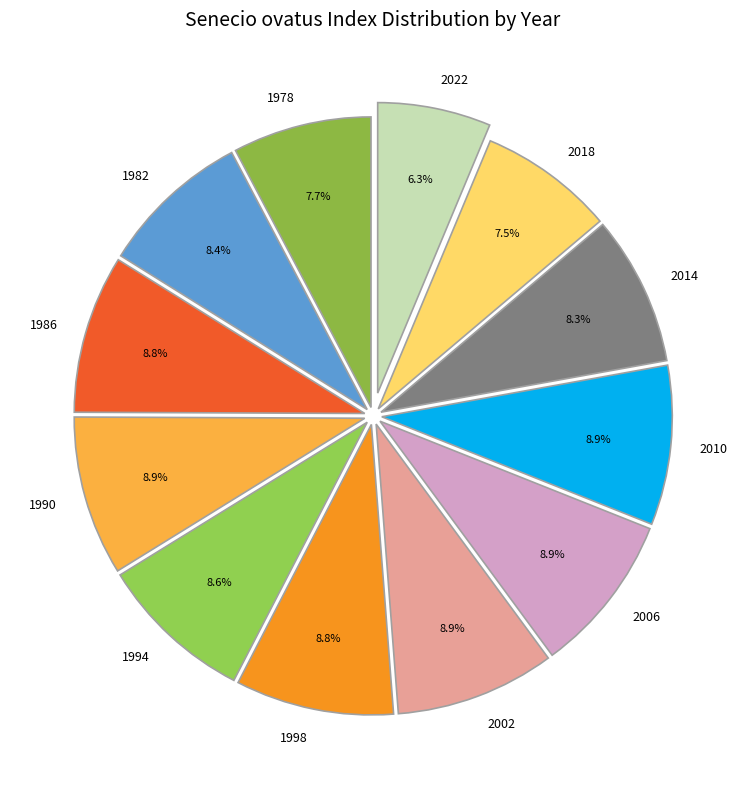

Does 2022 account for over 50% of the chart?

No